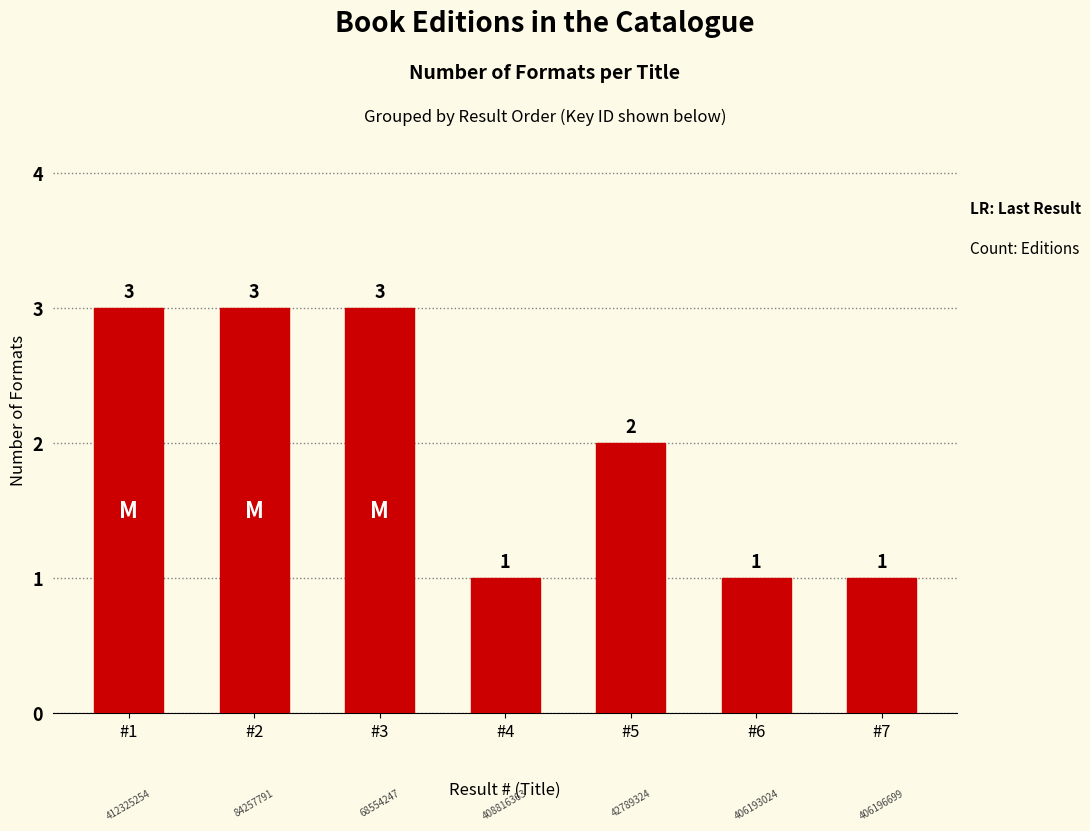

What is the value of the 7th bar from the left?

1